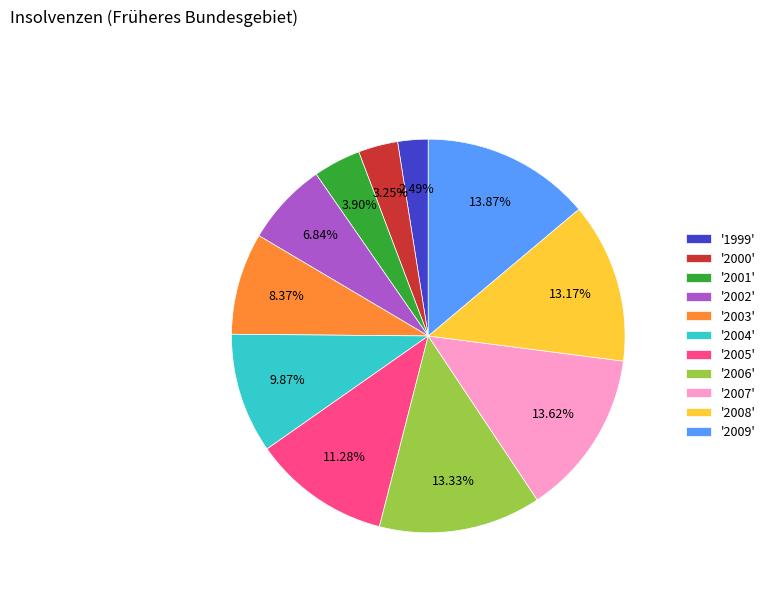

Is there any slice that represents more than half of the pie?

No